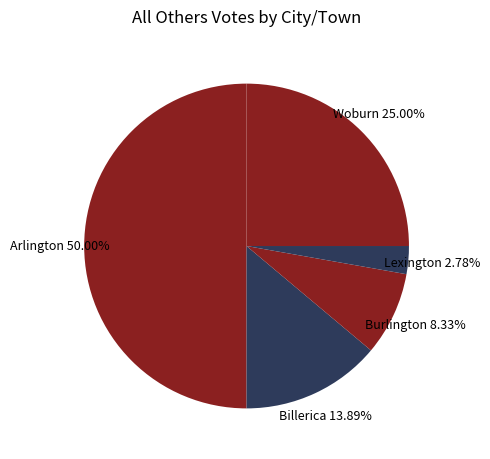

To the nearest percent, what is the combined percentage of Lexington and Billerica?

17%